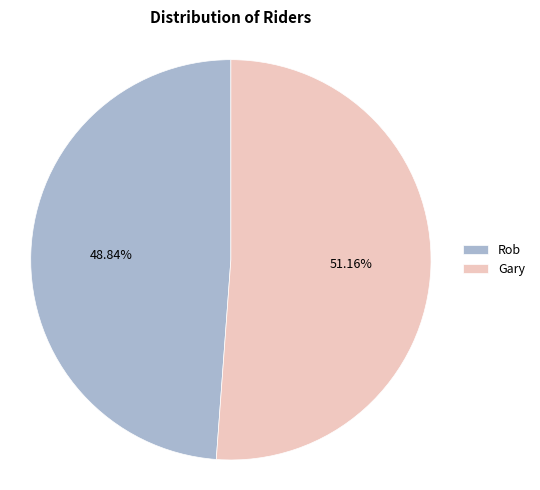

Which slice is the largest?

Gary